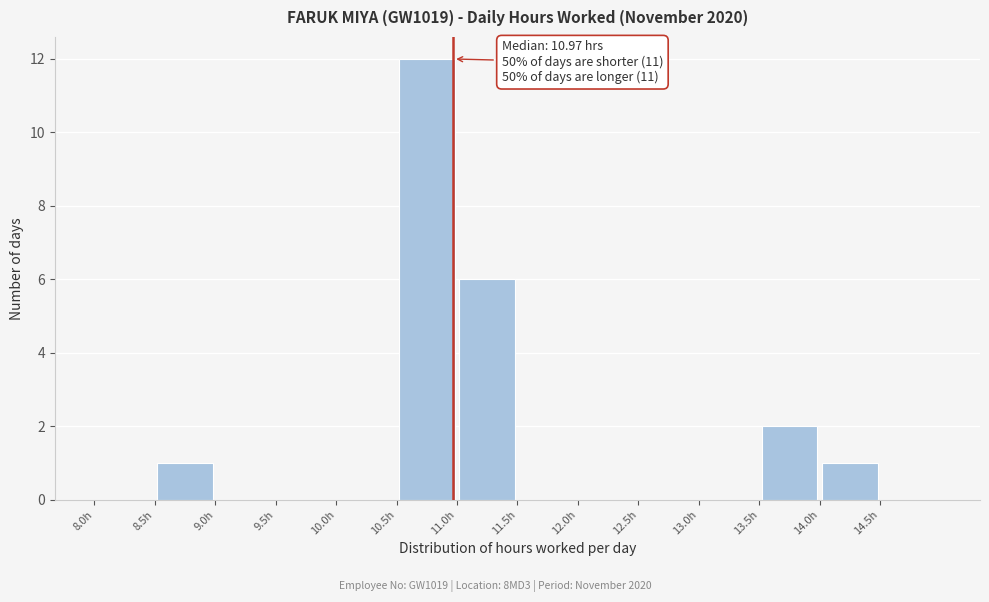

Over which range of the x-axis is the bar tallest?

10.5 to 11.0